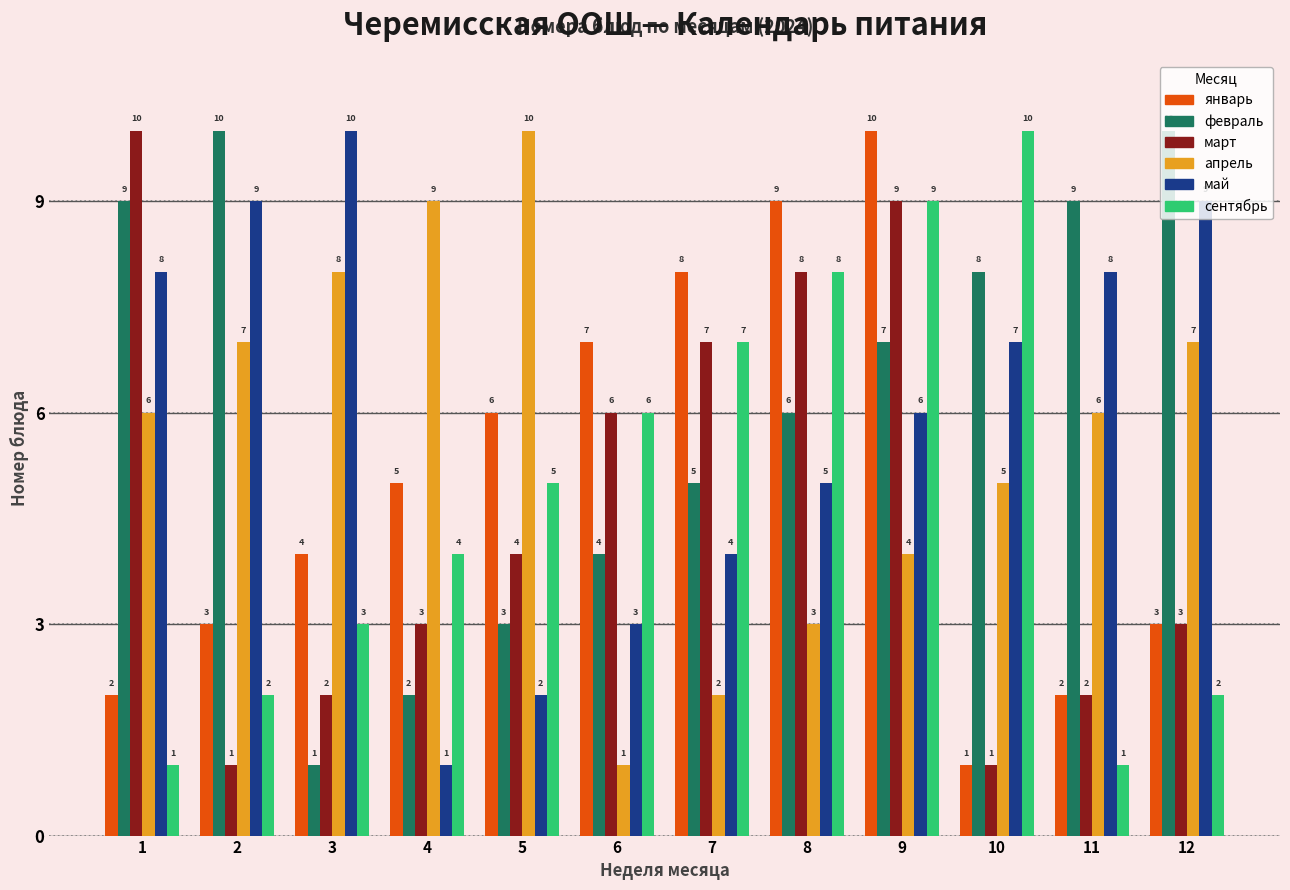

What is the difference between the maximum and minimum values in the февраль series?

9